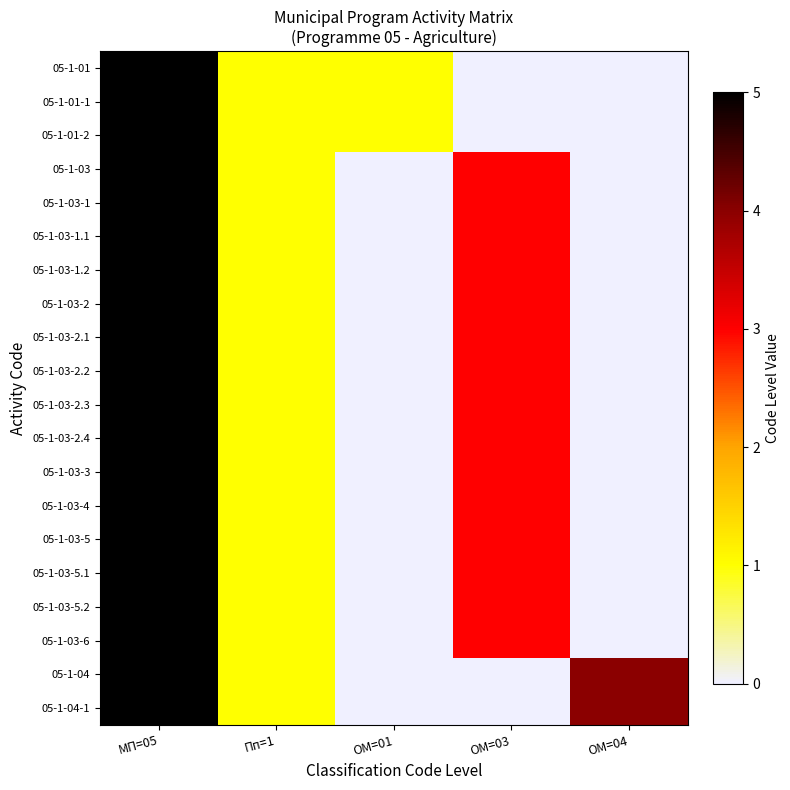

At how many categories does at least one series exceed 3?

2